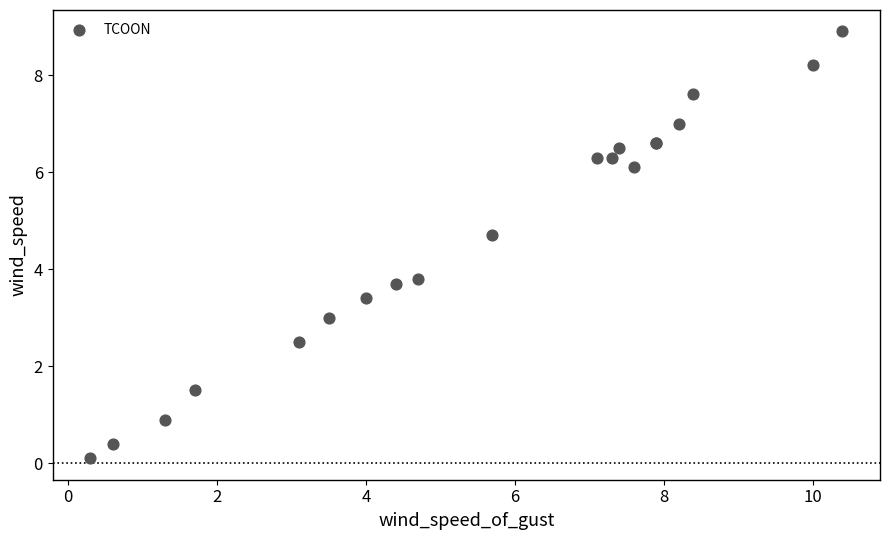

What Y value in the scatter plot is closest to 4?

3.8